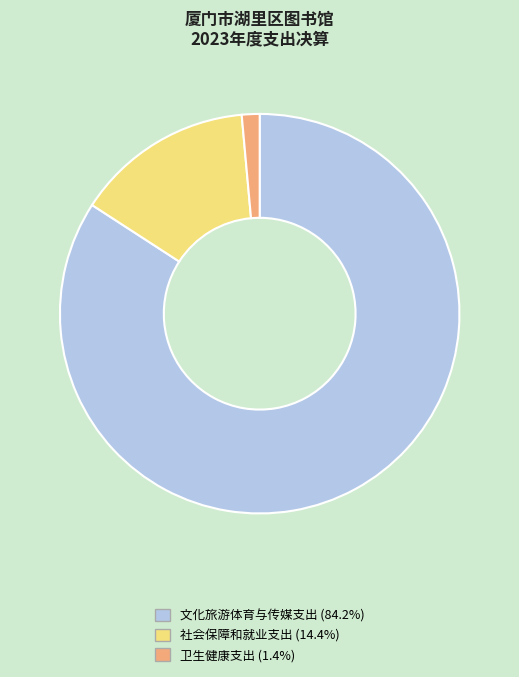

Rank the categories by value from highest to lowest.

文化旅游体育与传媒支出, 社会保障和就业支出, 卫生健康支出